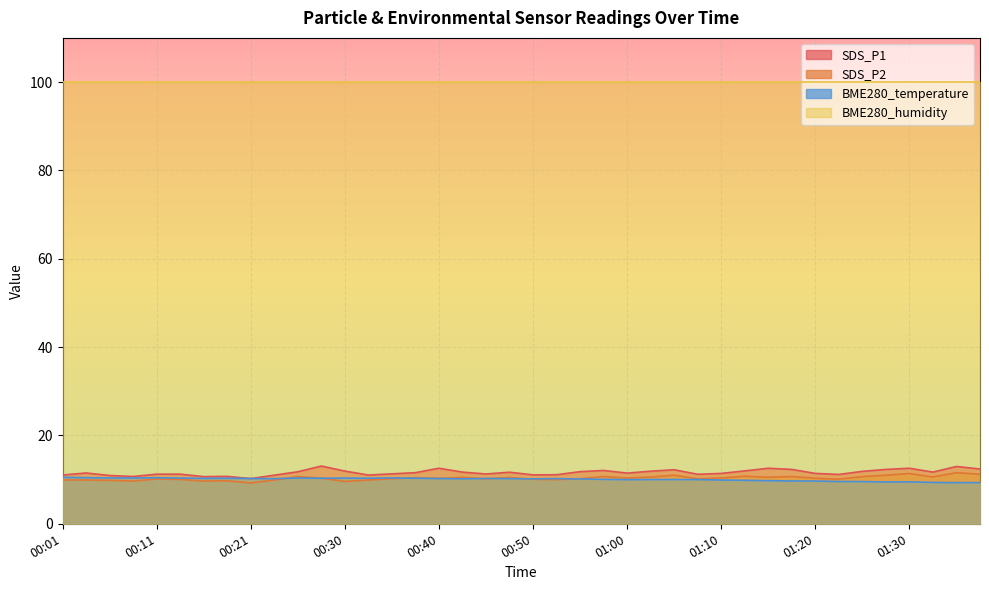

At which category does the chart reach its peak across all series?

00:28